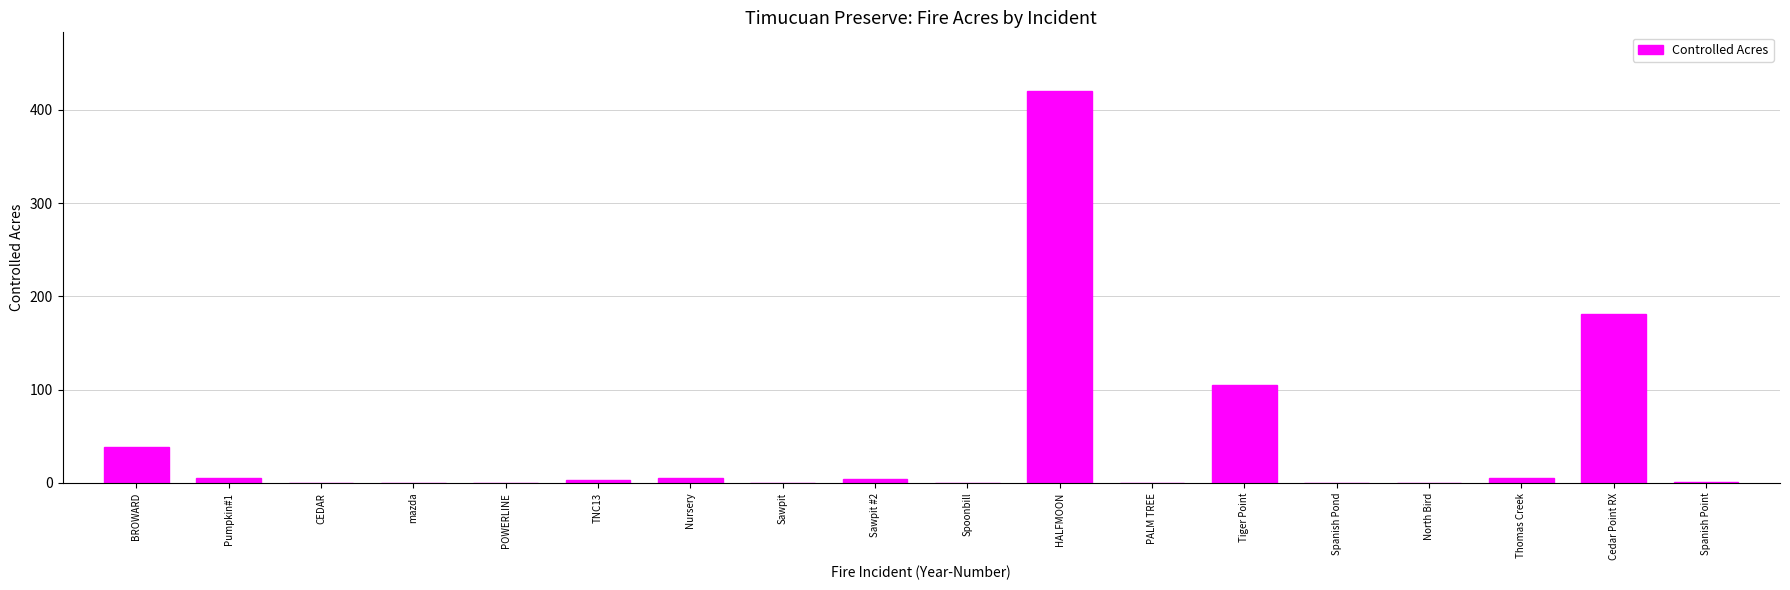

Which label corresponds to the largest value in the chart?

HALFMOON